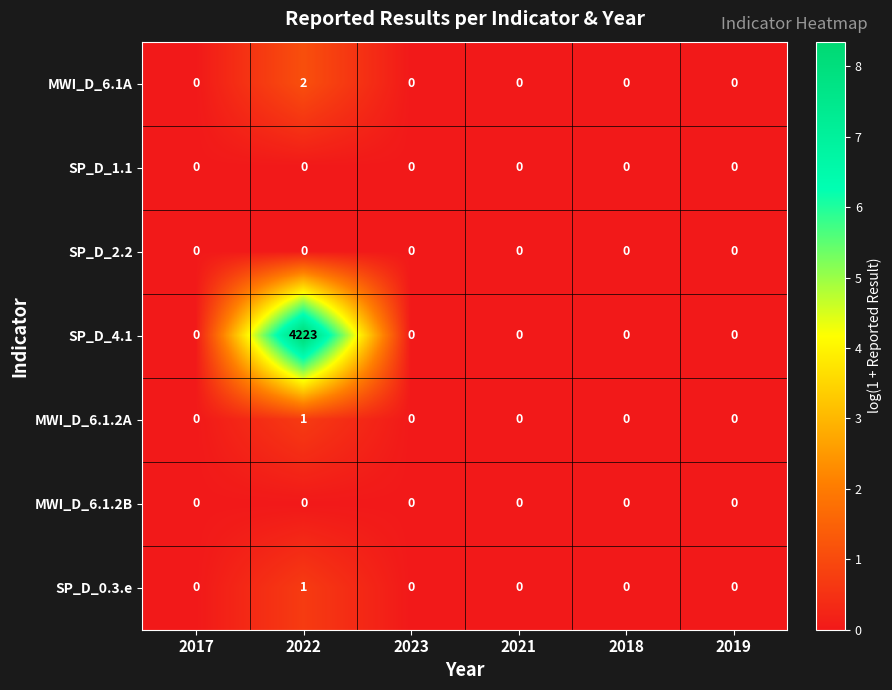

What is the maximum value shown in the chart?

4223